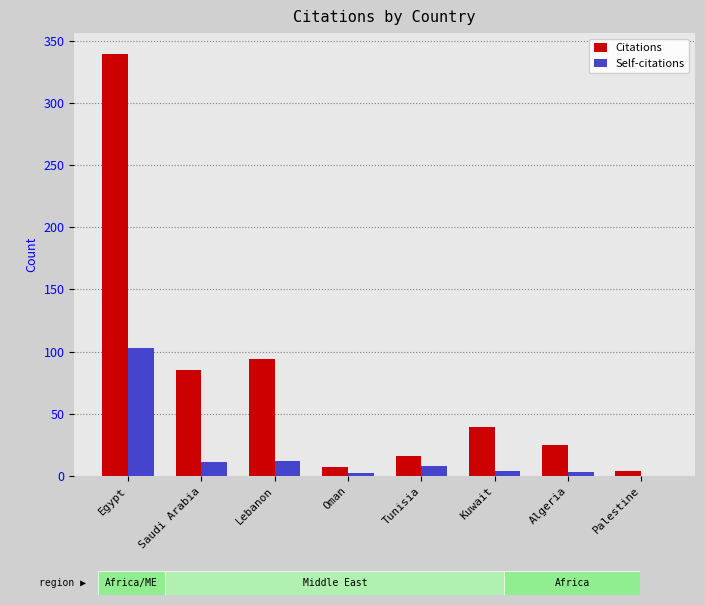

Reading left to right, what are all the values shown in this chart?

Citations: 339	85	94	7	16	39	25	4
Self-citations: 103	11	12	2	8	4	3	0